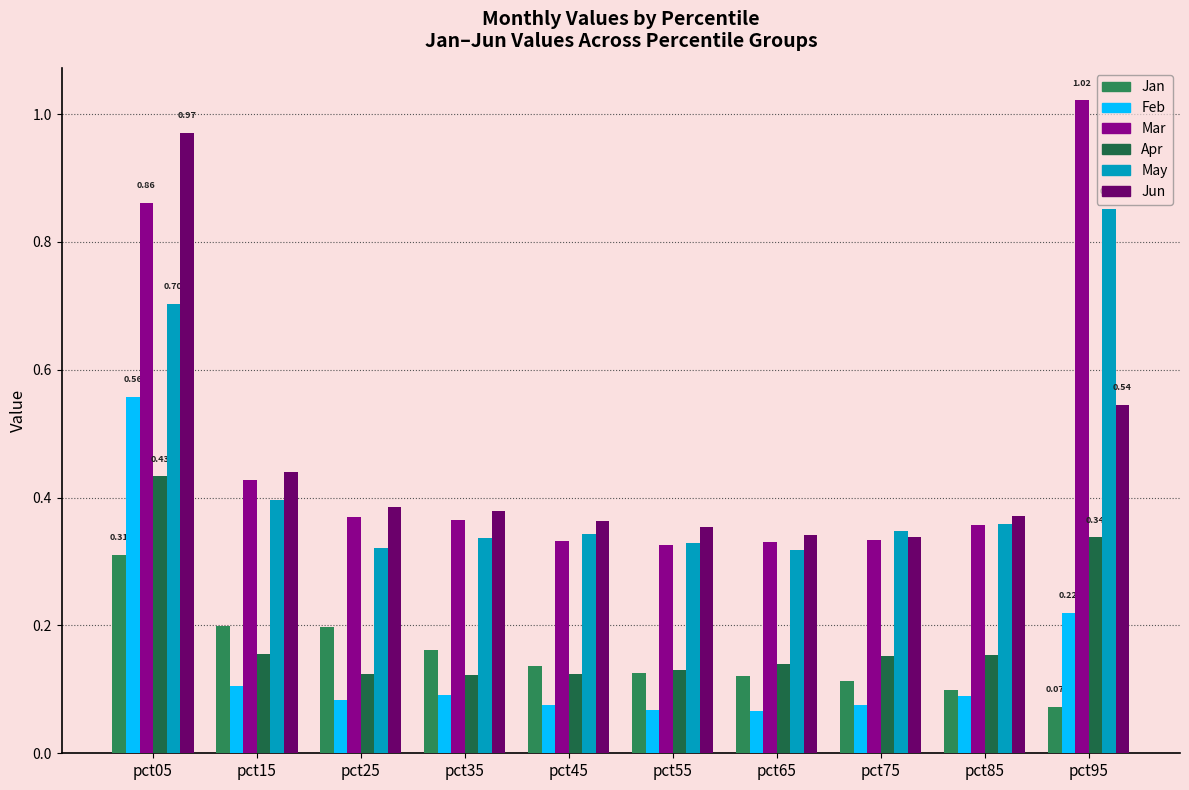

Where is Apr nearest to the value 0?

pct35